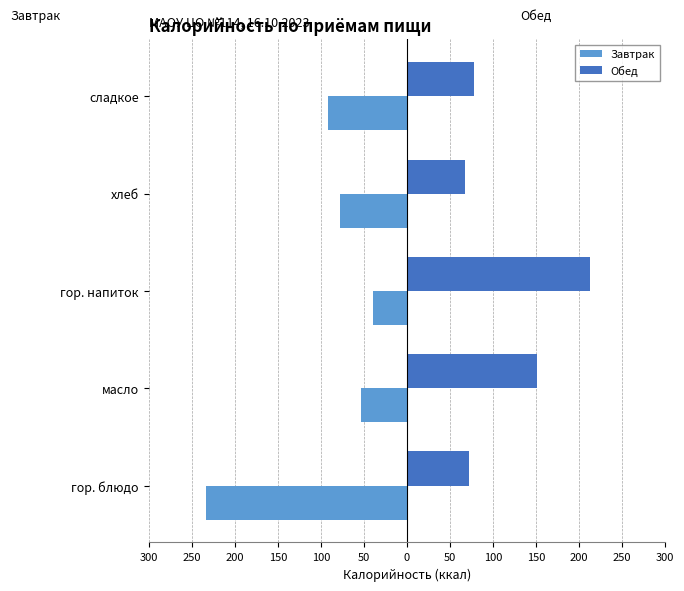

What is the difference between the second highest and second lowest values in the Завтрак series?

39.1